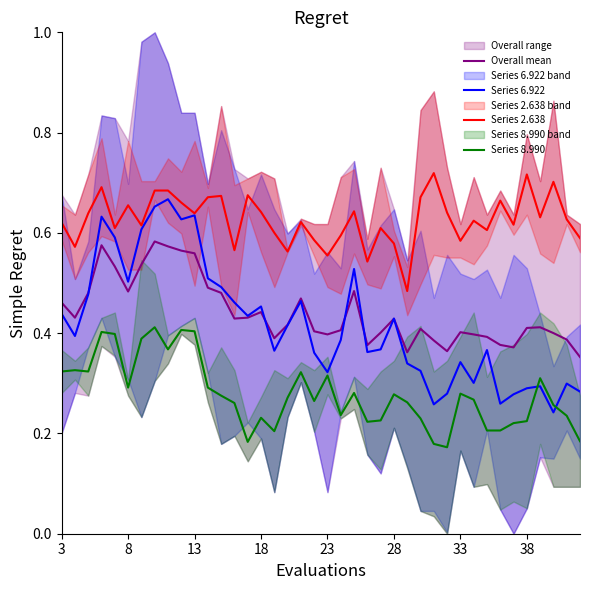

The Overall mean series shows 0.7 at 28. True or false?

False